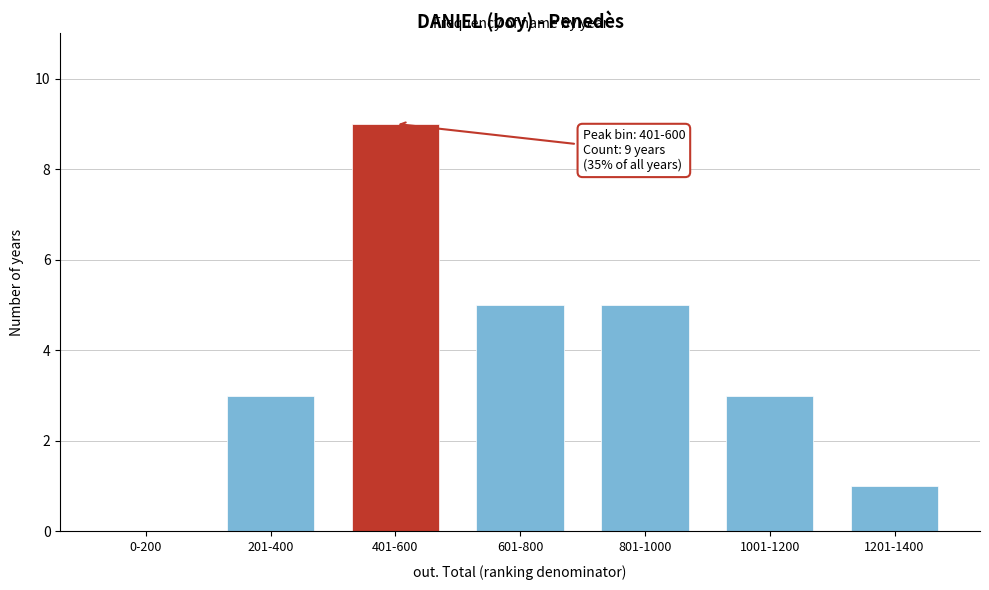

Reading left to right, extract all data points from this chart.

0-200=0	201-400=3	401-600=9	601-800=5	801-1000=5	1001-1200=3	1201-1400=1